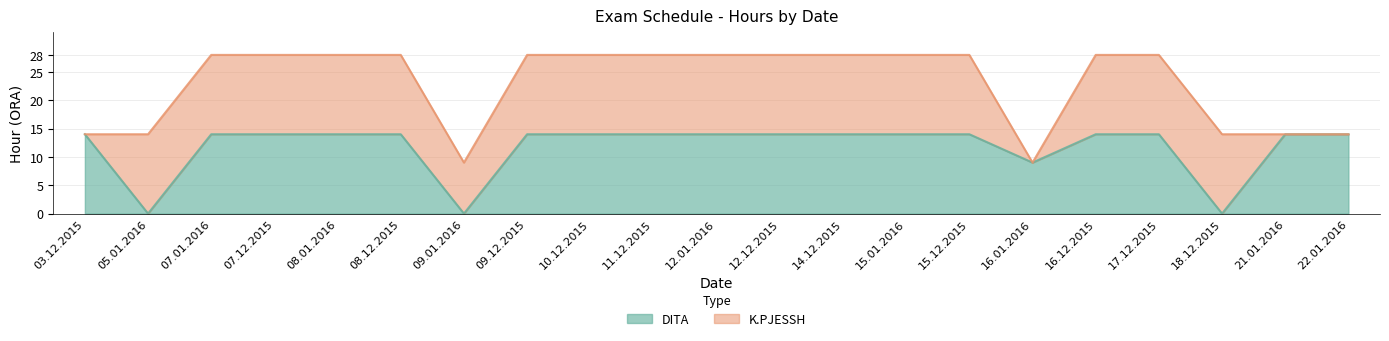

At which label is the value closest to 7?

16.01.2016